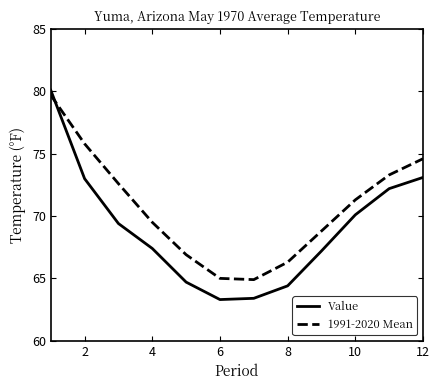

Which series has the largest total across all categories?

1991-2020 Mean